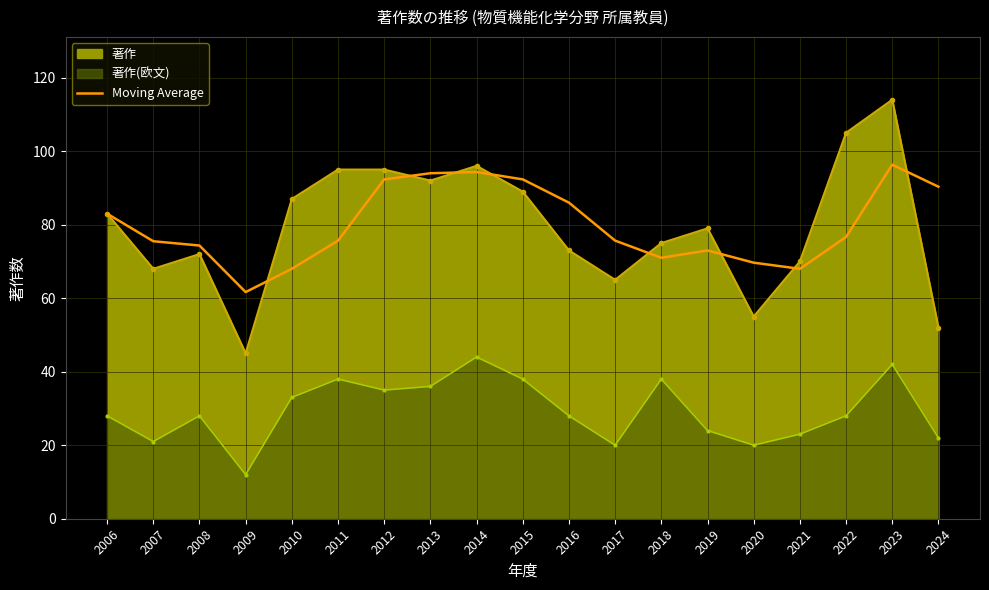

What is the minimum value shown in the chart?

61.7